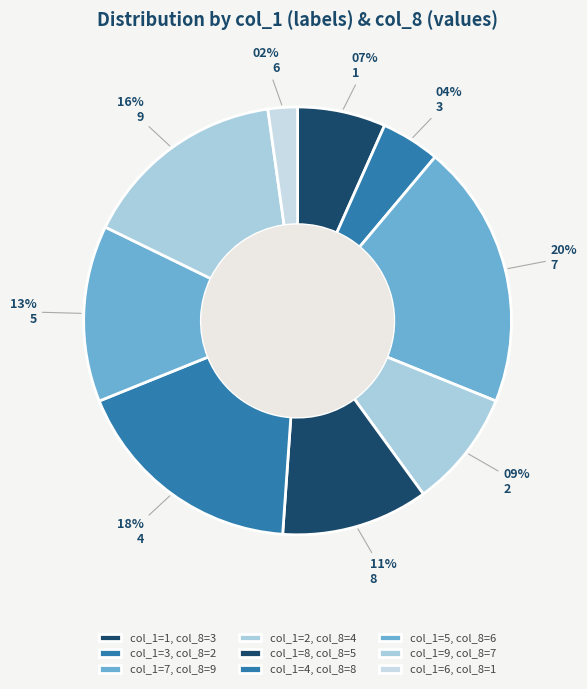

Which slice is the smallest?

1